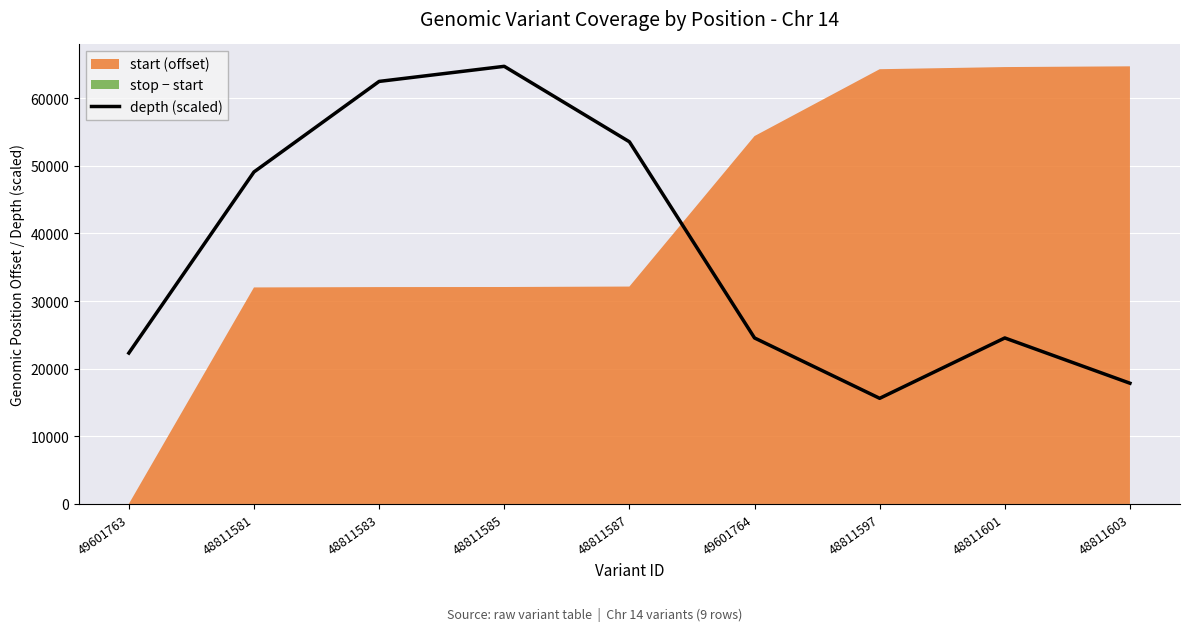

What is the change in value from 49601763 to 48811601?

+2231.3